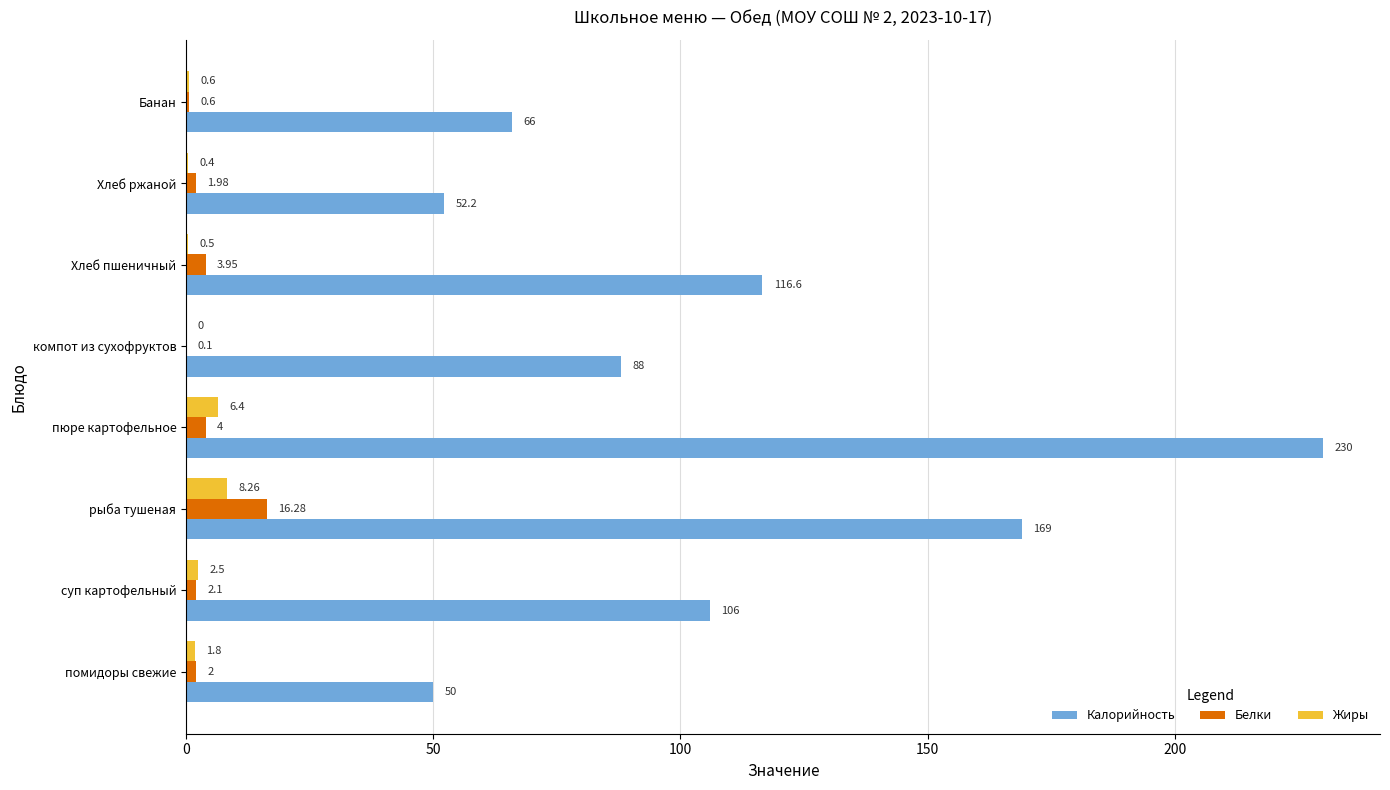

What is the sum of the Калорийность values at рыба тушеная and Хлеб пшеничный?

285.6